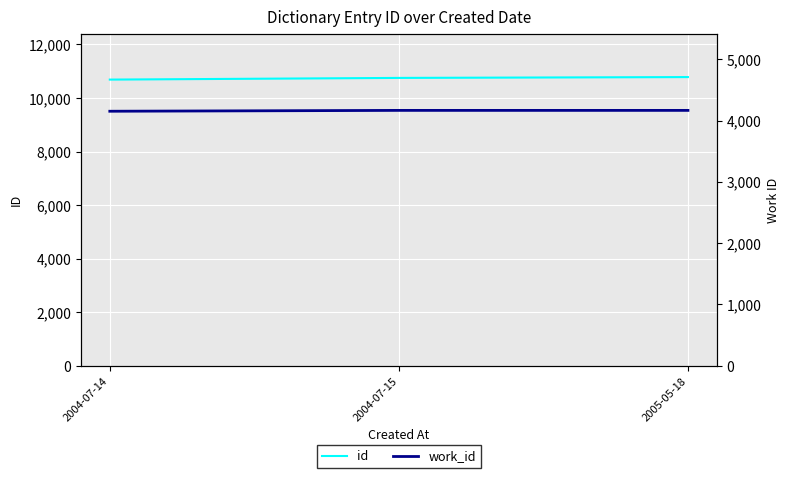

Which series has the widest spread of values?

id